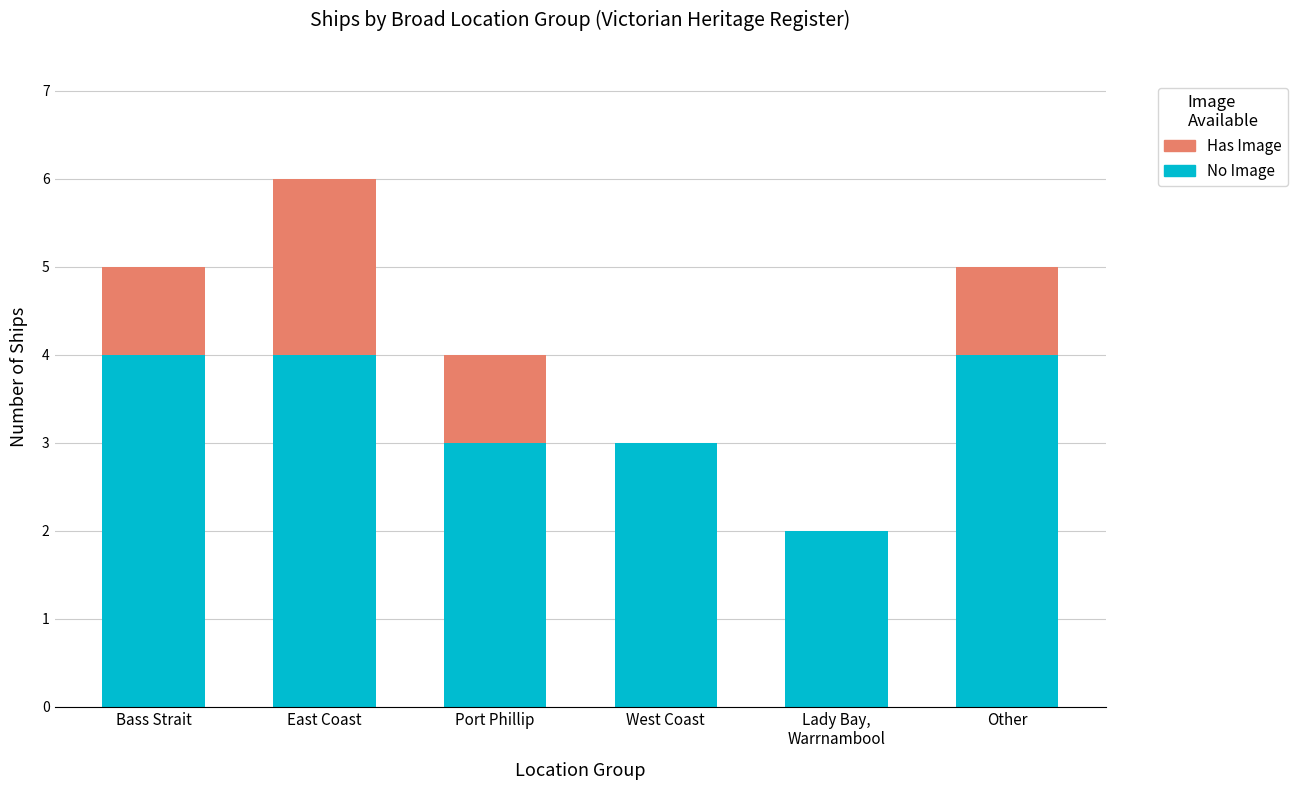

What value does the No Image series have at East Coast?

4